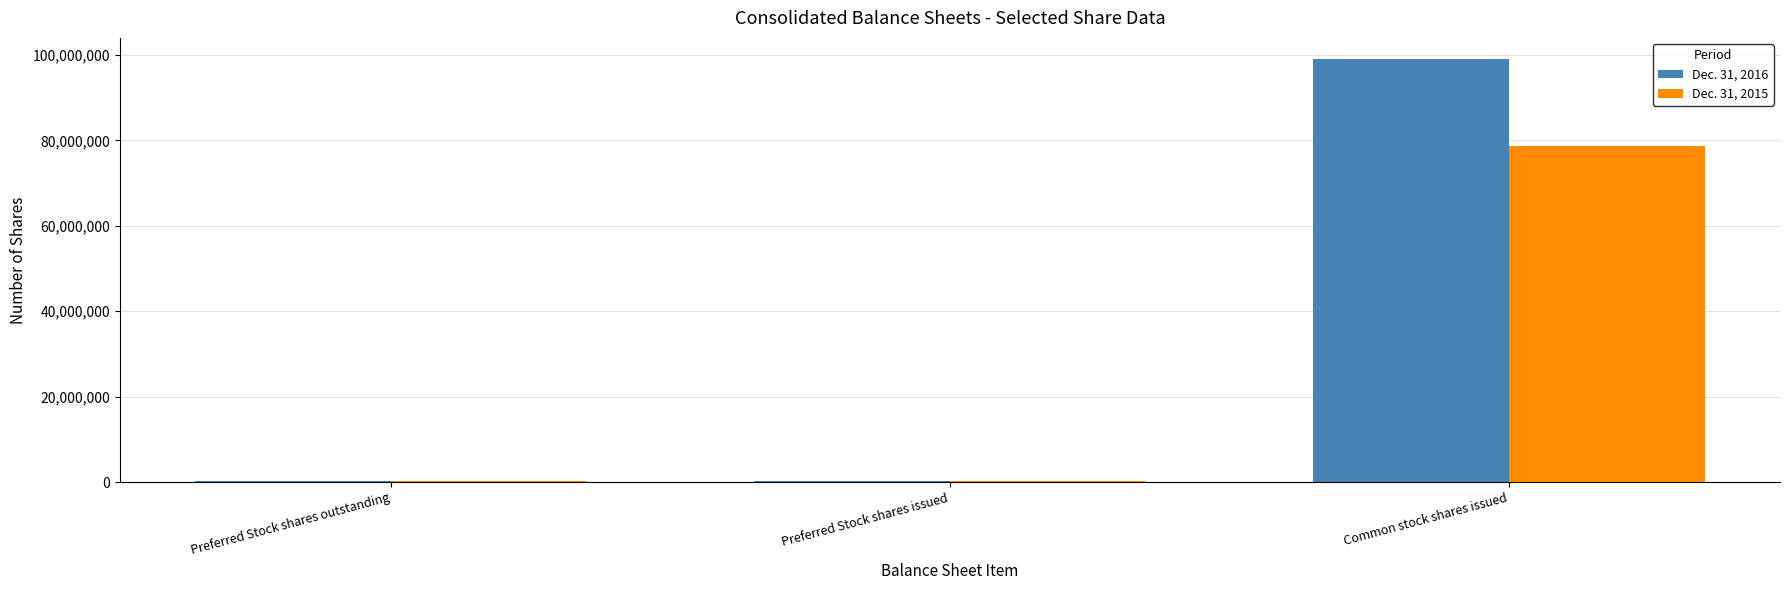

True or false: Dec. 31, 2015 has a value of 117029210 at Common stock shares issued.

False